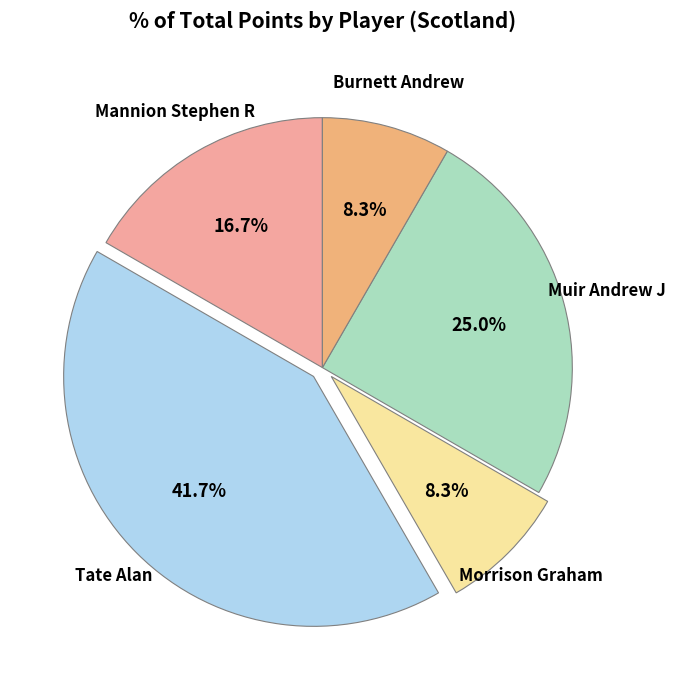

Is there any slice that represents more than half of the pie?

No